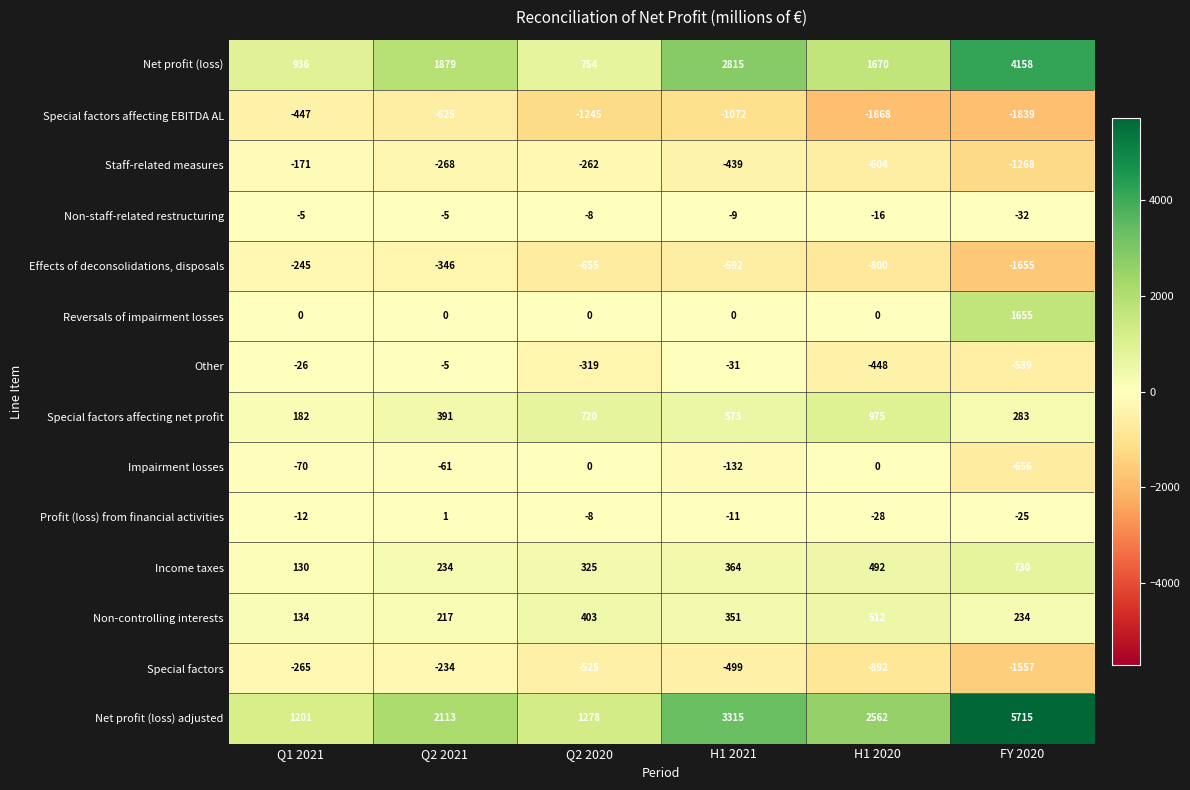

What is the difference between the Net profit (loss) adjusted values at Q1 2021 and H1 2021?

2114